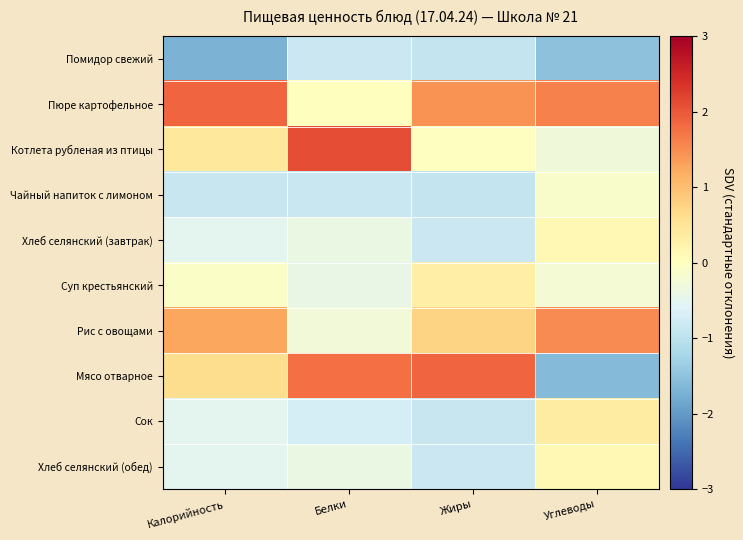

At how many categories does at least one series exceed 0?

4